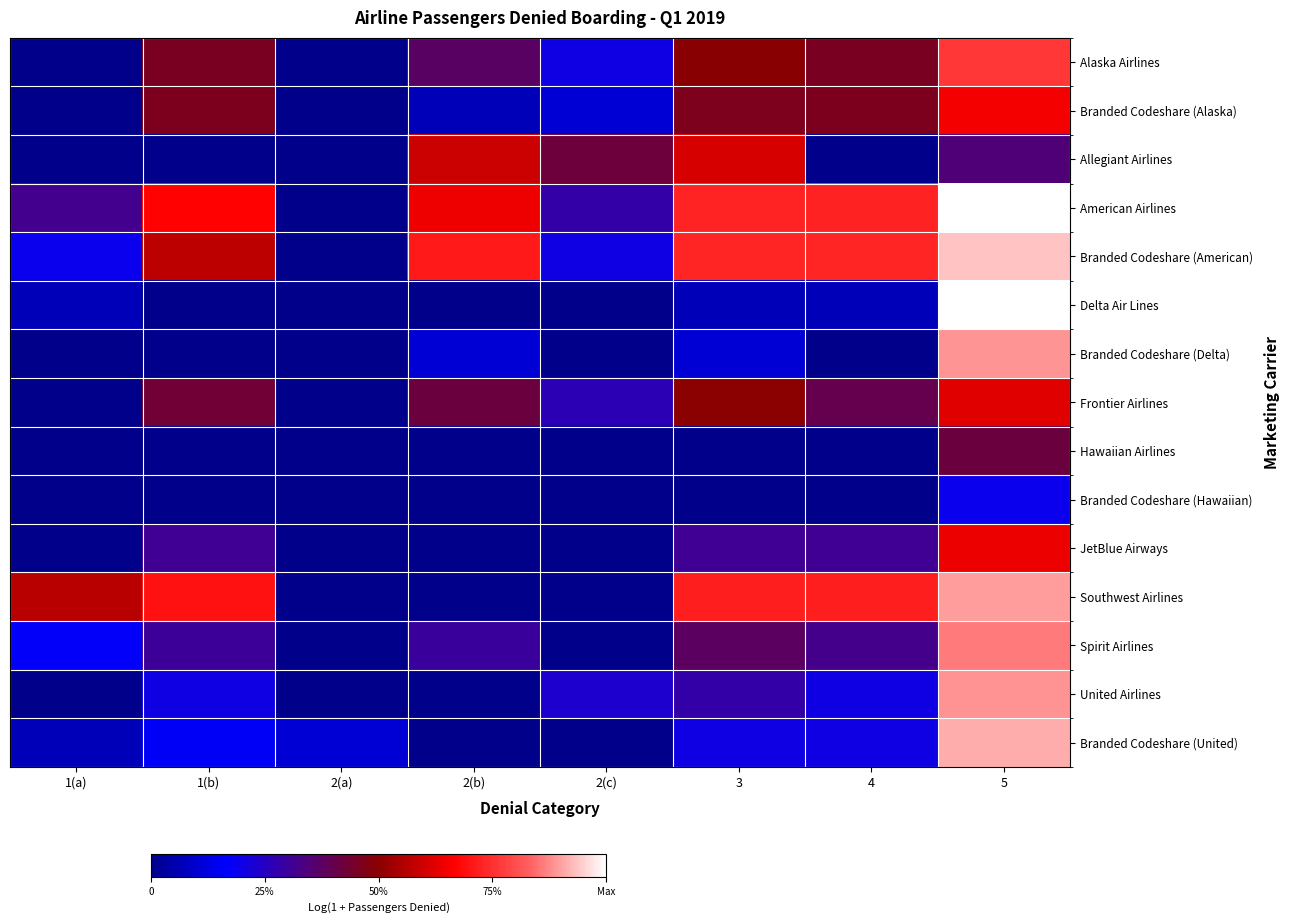

Rank the series by their maximum value, from lowest to highest.

Branded Codeshare (Hawaiian), Hawaiian Airlines, Allegiant Airlines, Frontier Airlines, JetBlue Airways, Branded Codeshare (Alaska), Alaska Airlines, Spirit Airlines, United Airlines, Branded Codeshare (Delta), Southwest Airlines, Branded Codeshare (United), Branded Codeshare (American), Delta Air Lines, American Airlines